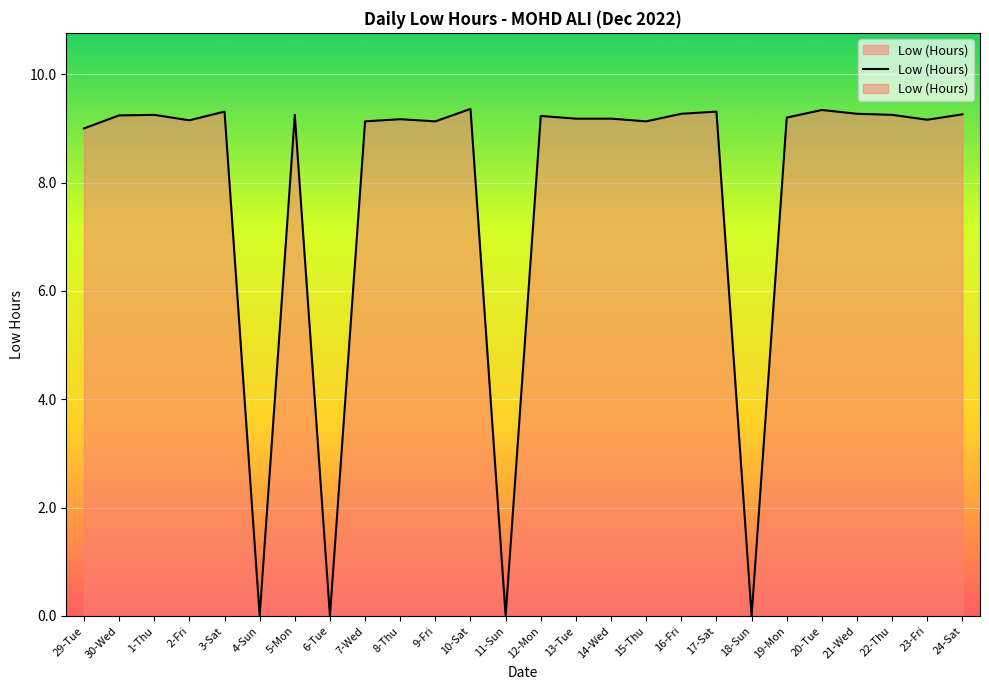

True or false: the data has more than 0 interior local peaks.

True